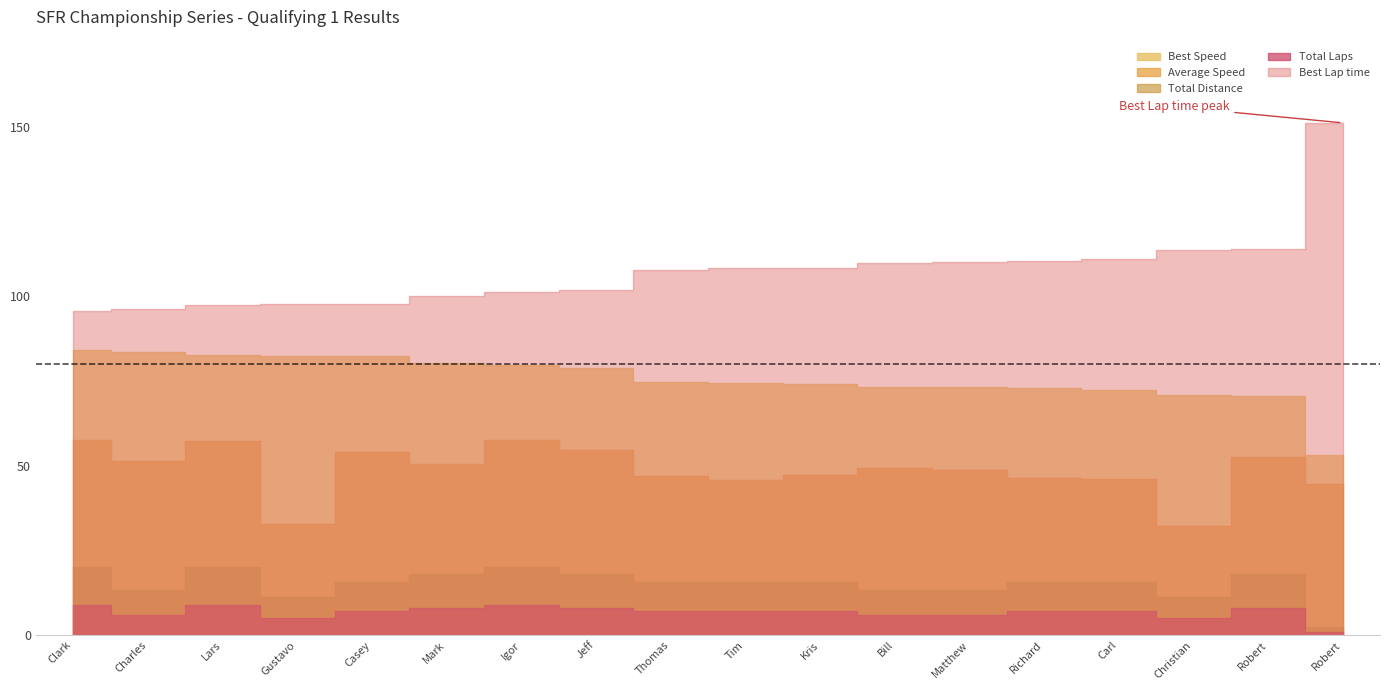

Is it true that Average Speed equals 32.2 at Christian Strain?

True